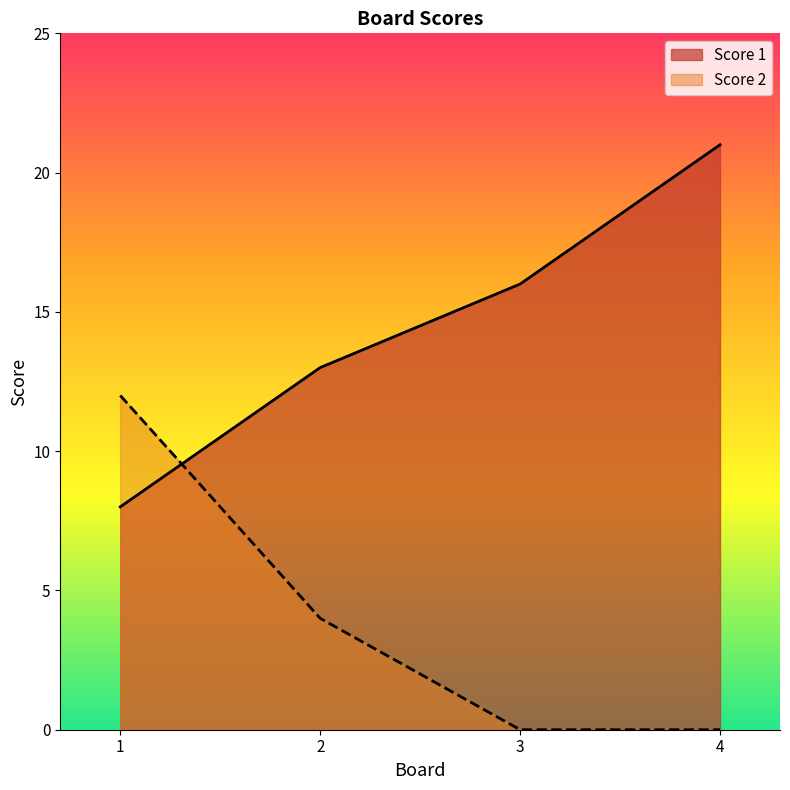

At which label does Score 1 reach its minimum?

1